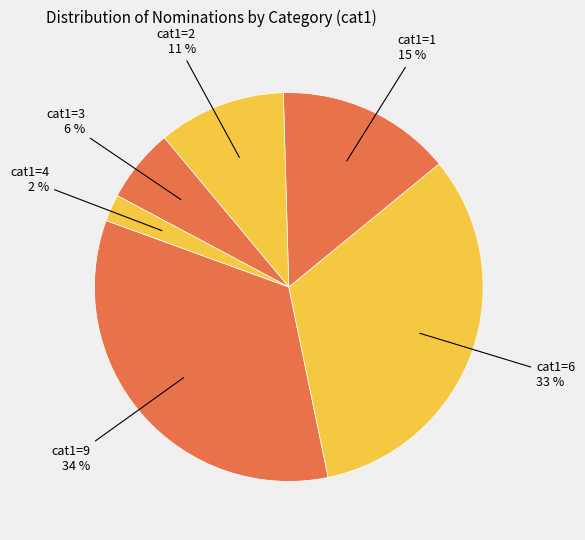

How many segments does this pie chart have?

6